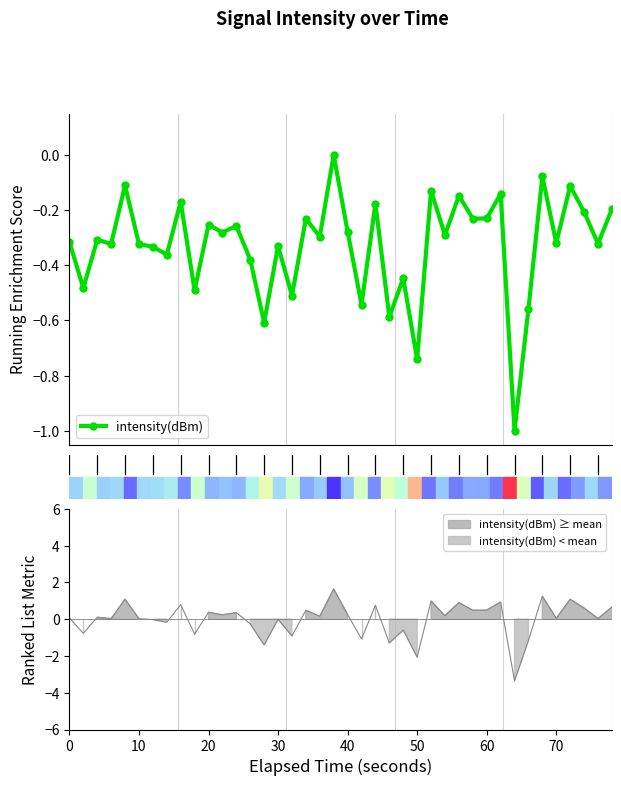

What is the minimum value for intensity(dBm)?

-1.0